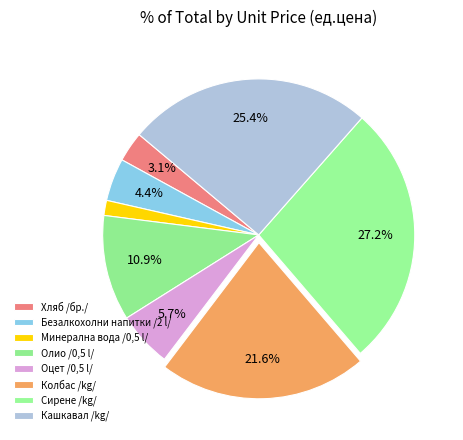

To the nearest percent, what is the difference between the largest and smallest slice percentages?

26%